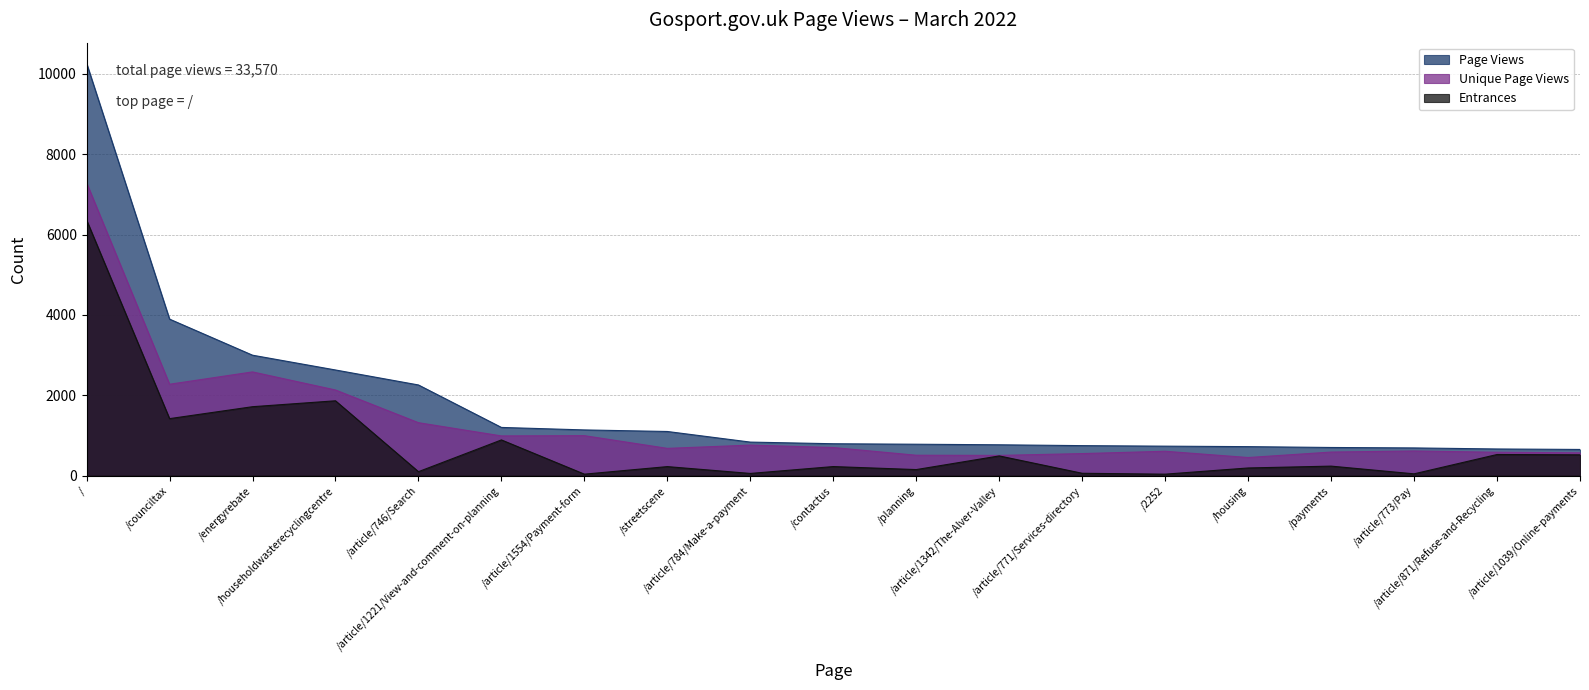

True or false: Unique Page Views has a value of 1137 at /contactus.

False